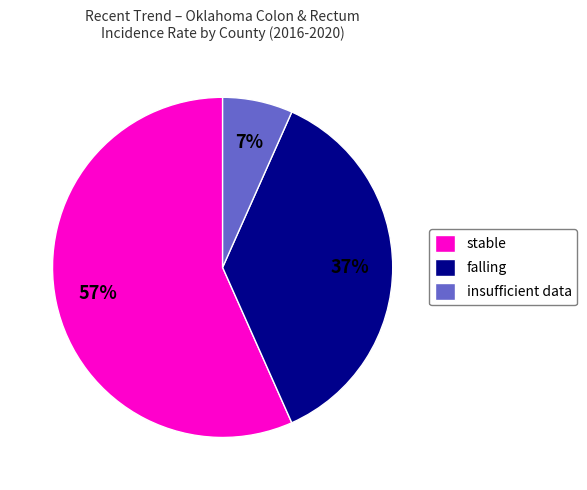

Which slice is the largest?

stable